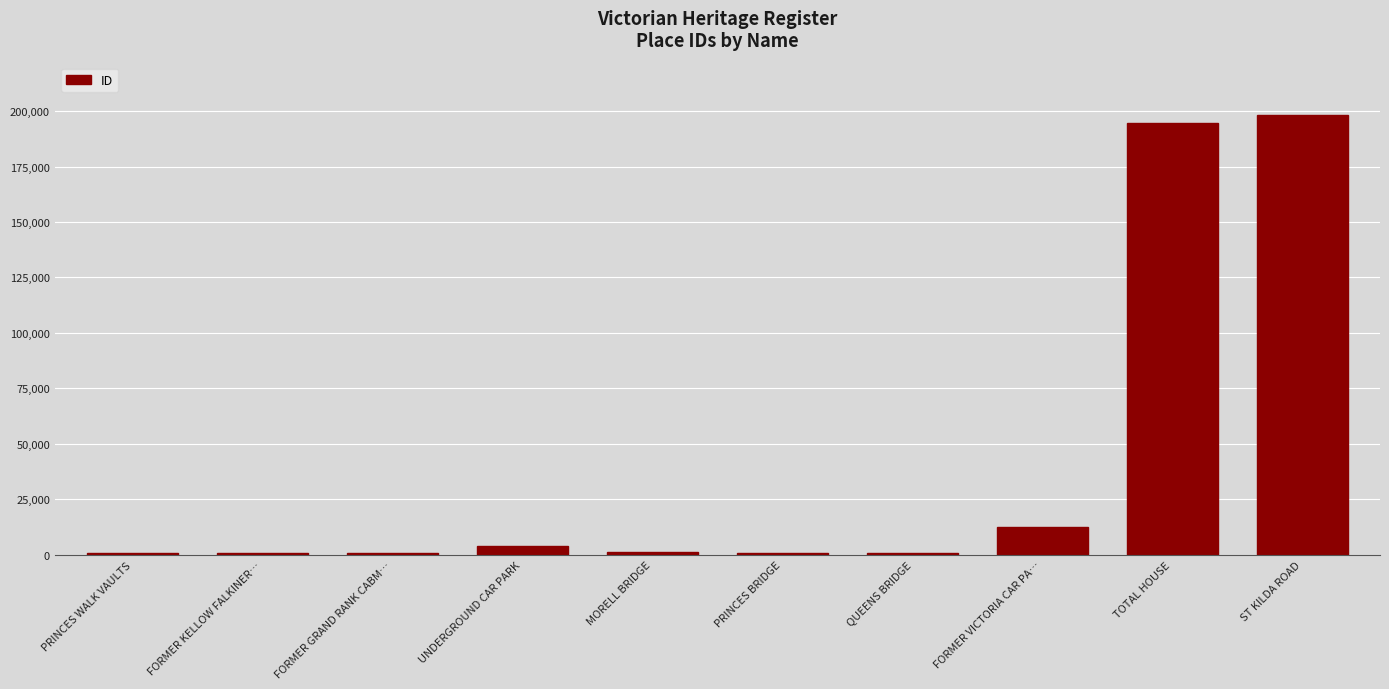

What is the sum of all values?

413898